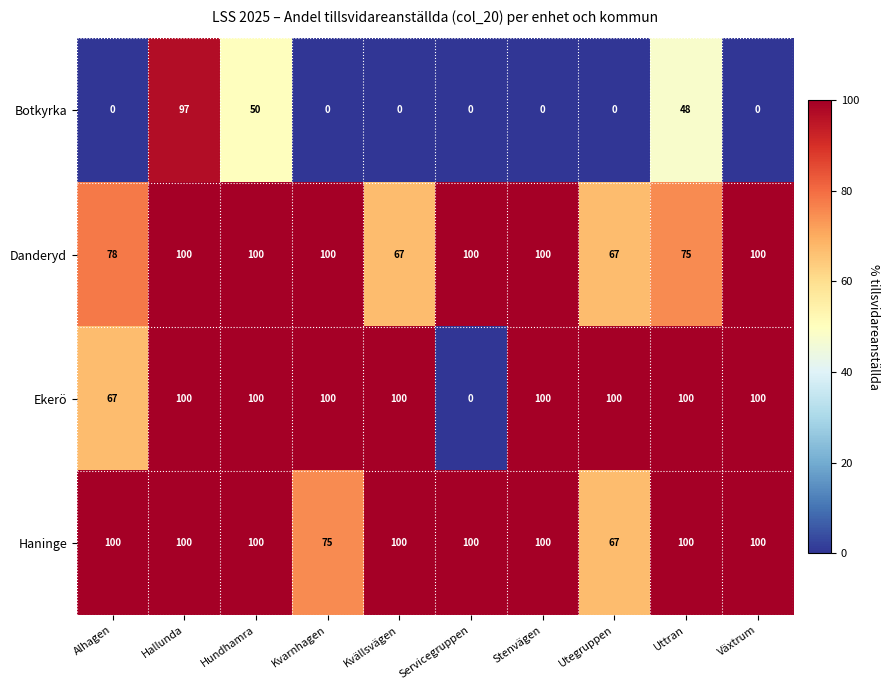

Which category has the lowest value in the Haninge series?

Utegruppen